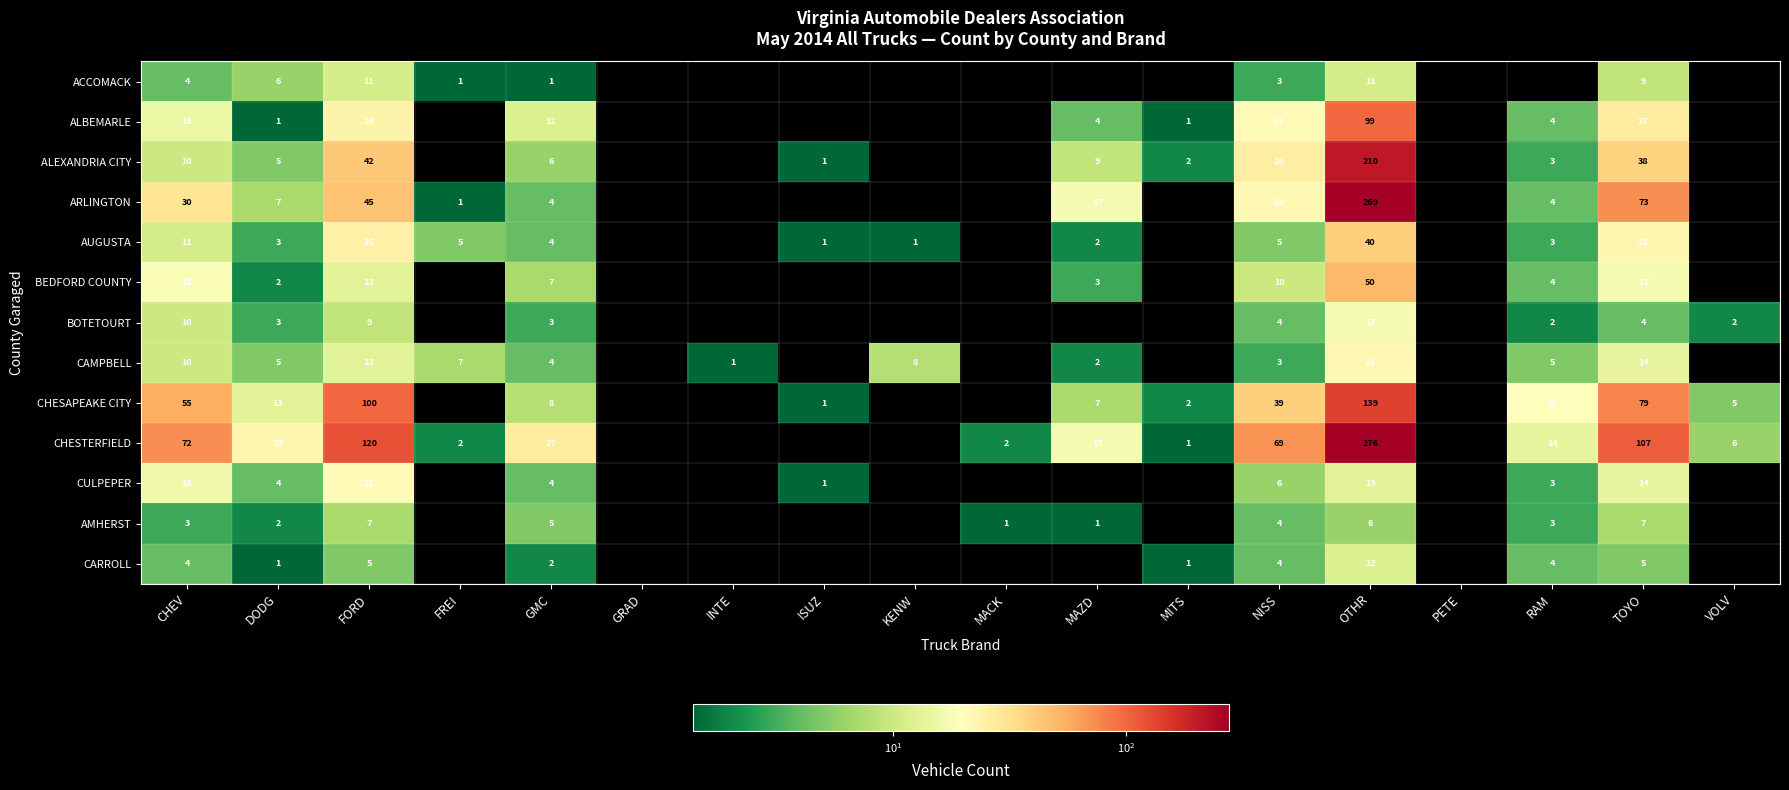

Is the value of AUGUSTA at MAZD greater than the value of ALBEMARLE at FORD?

No